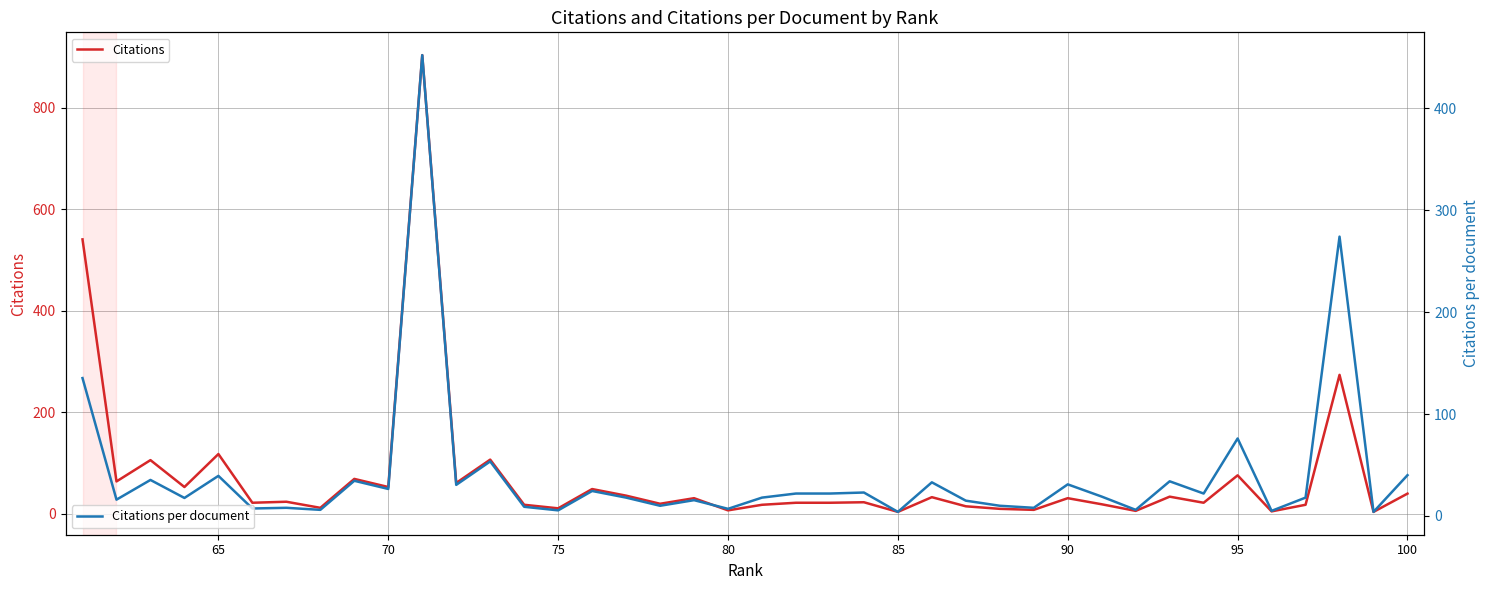

What are all the series names shown in the legend?

Citations, Citations per document